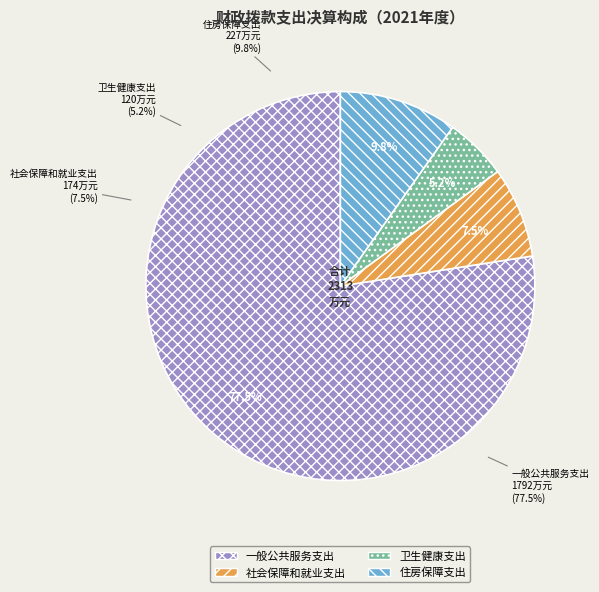

What is the ratio of the value at 住房保障支出 to the value at 卫生健康支出?

1.9